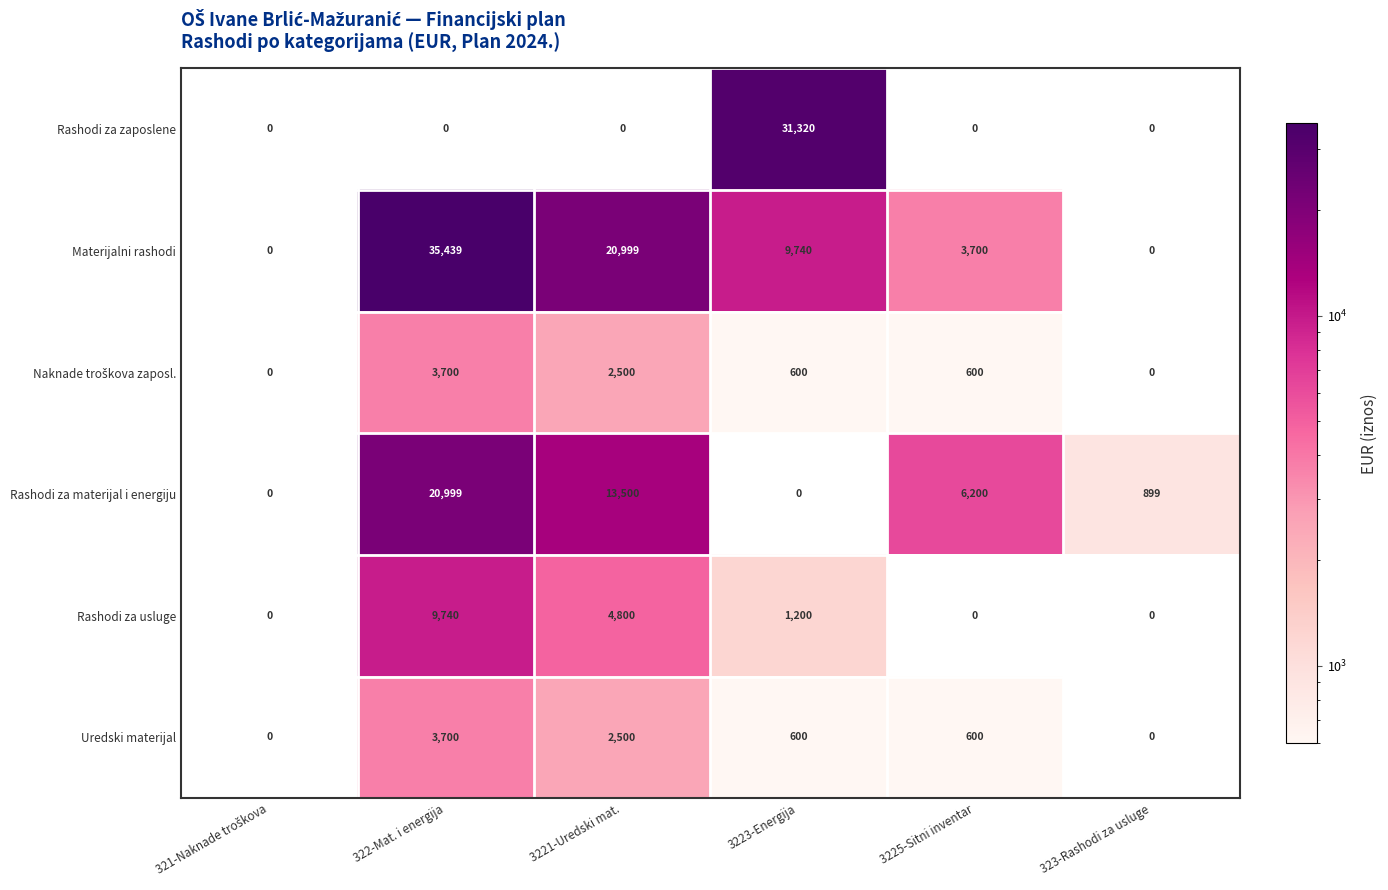

What is the spread (max minus min) of values at 322-Mat. i energija?

35439